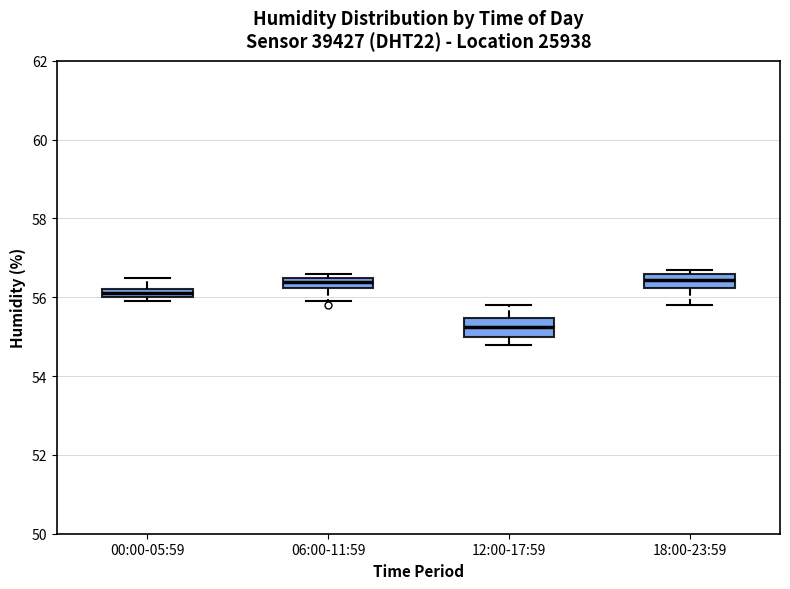

Where does the median line of the box for 18:00-23:59 sit on the y-axis? The values are not printed on the chart, so give them approximately, as read against the axis.

56.4